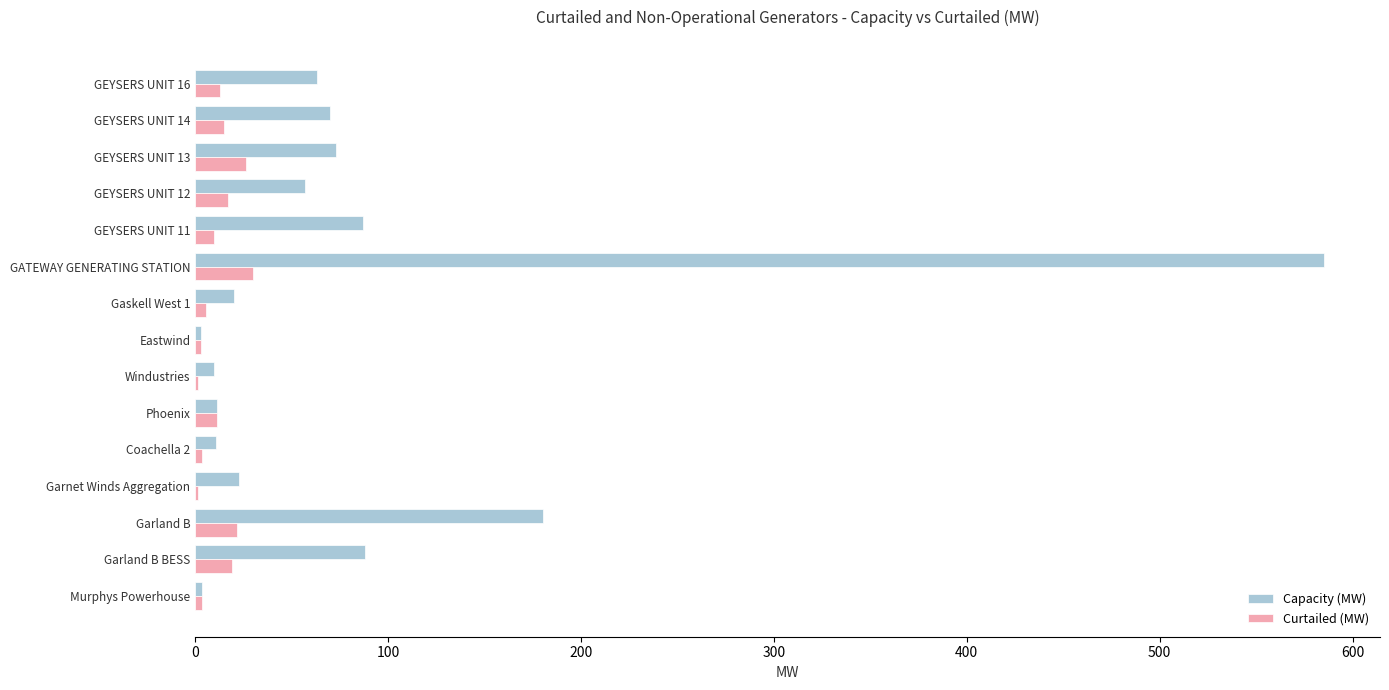

What is the sum of all Curtailed (MW) values?

181.3